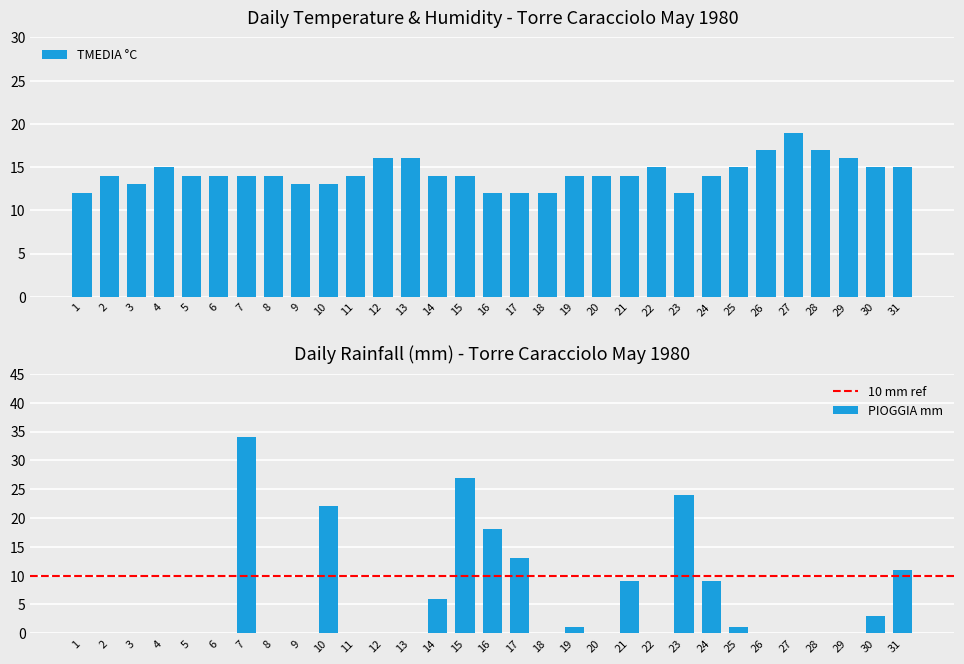

Reading left to right, transcribe all the data shown in this chart.

TMEDIA °C: 12	14	13	15	14	14	14	14	13	13	14	16	16	14	14	12	12	12	14	14	14	15	12	14	15	17	19	17	16	15	15
PIOGGIA mm: 0	0	0	0	0	0	34	0	0	22	0	0	0	6	27	18	13	0	1	0	9	0	24	9	1	0	0	0	0	3	11